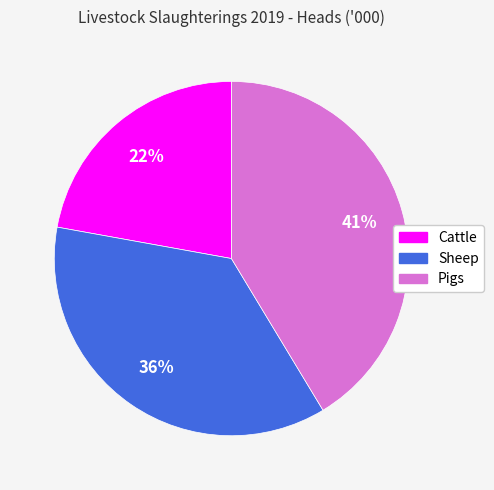

What percentage is the Cattle slice, to the nearest percent?

22%